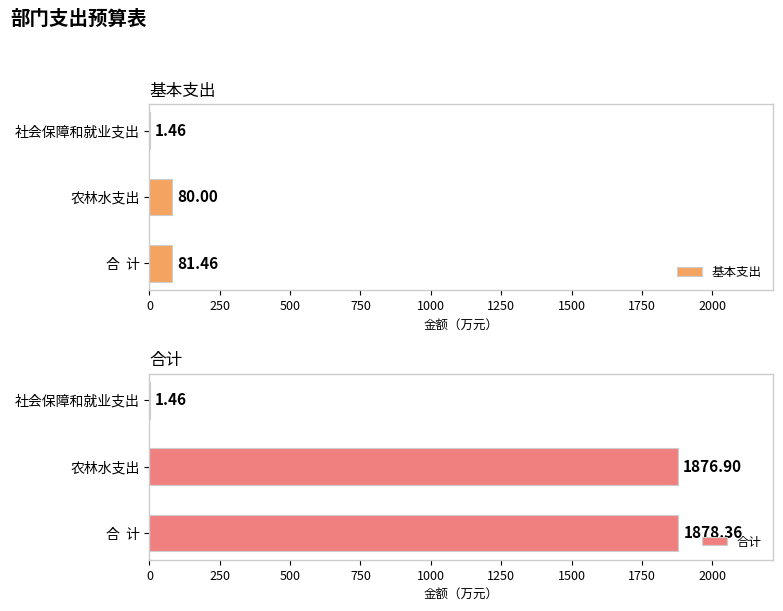

The 合计 series shows 973.6 at 农林水支出. True or false?

False